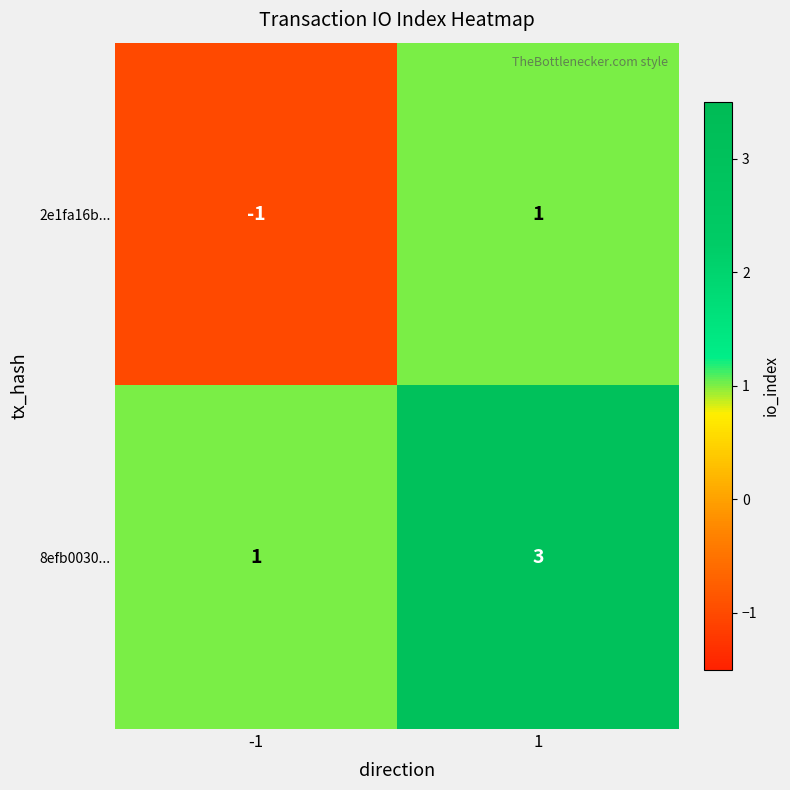

True or false: 2e1fa16b... has a value of 0 at -1.

False